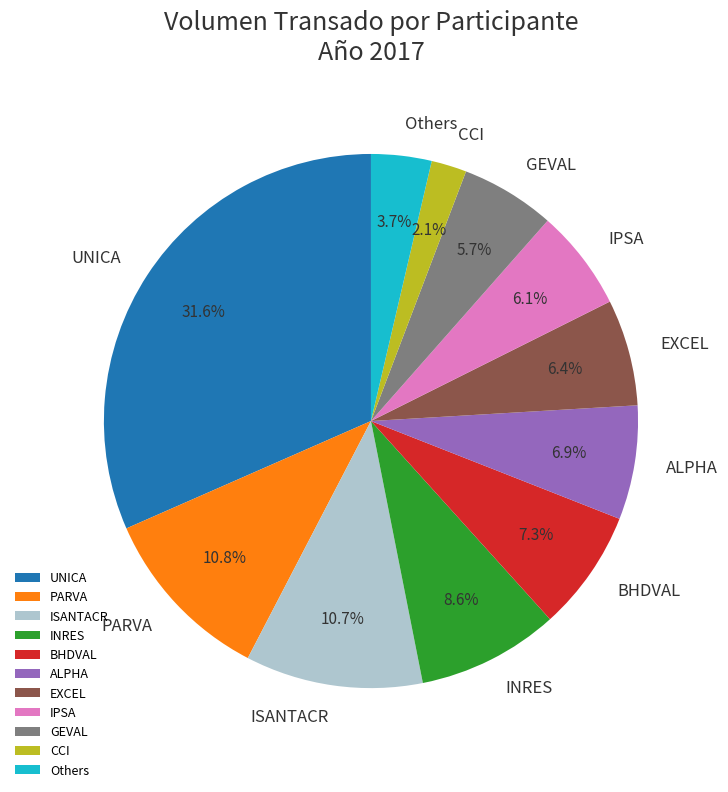

Which category has the smallest portion of the pie?

CCI